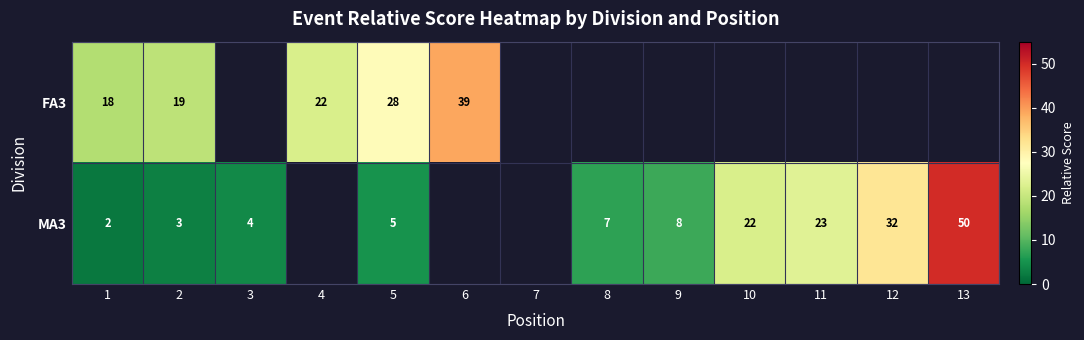

Is it true that FA3 equals 32 at 2?

False